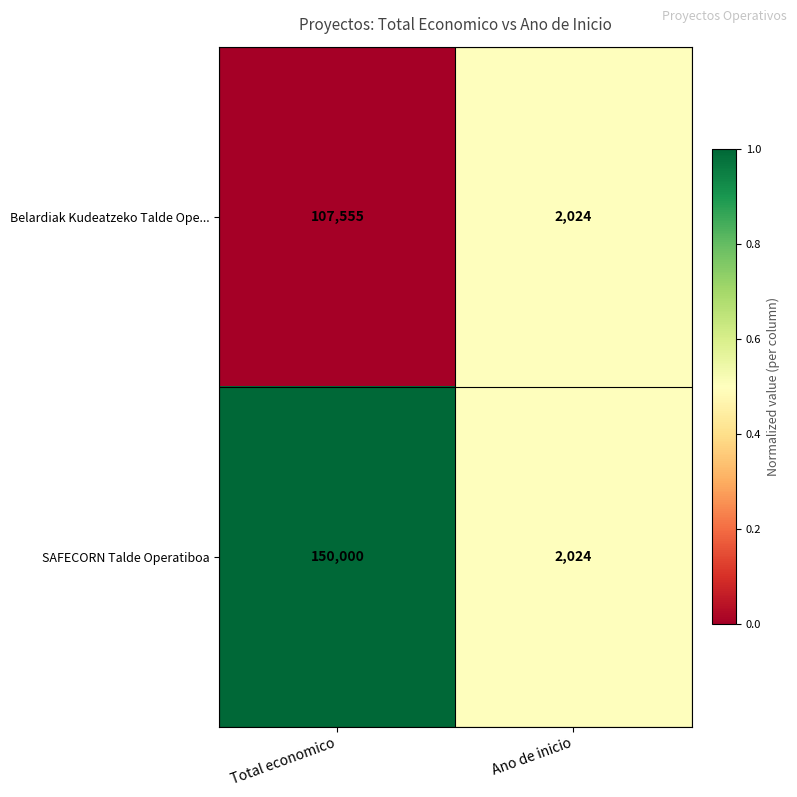

Rank the series by their maximum value, from highest to lowest.

SAFECORN Talde Operatiboa, Belardiak Kudeatzeko Talde Ope...